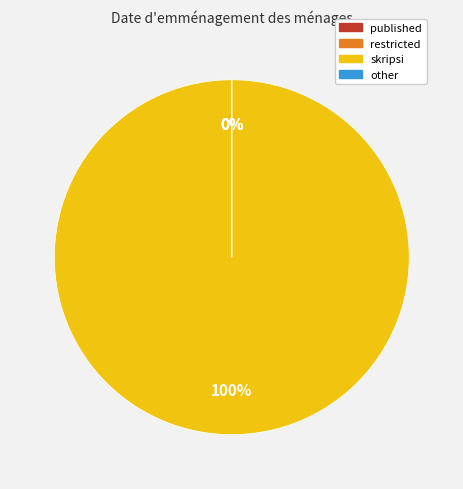

Which slice is the largest?

skripsi